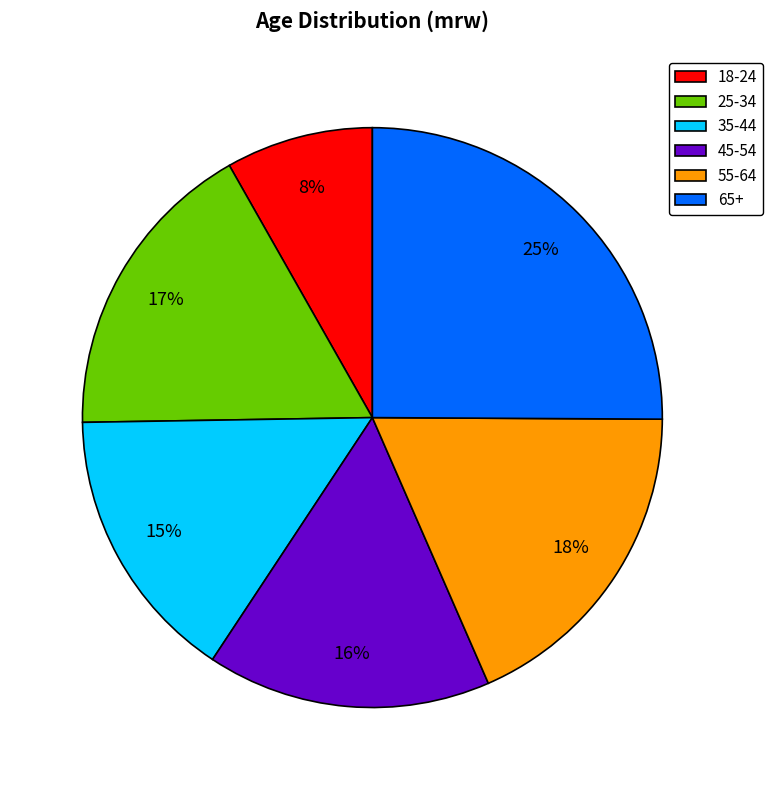

How many segments does this pie chart have?

6